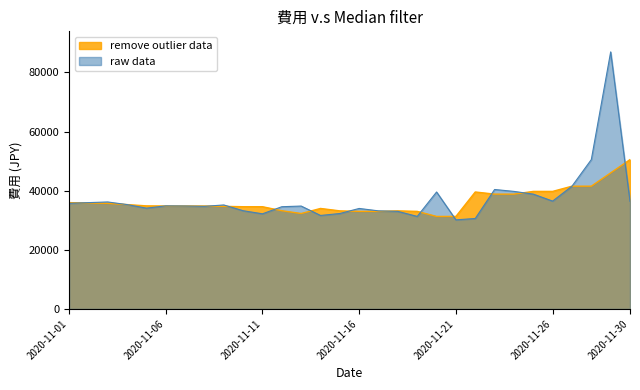

Which category has the lowest value across all series?

2020-11-21